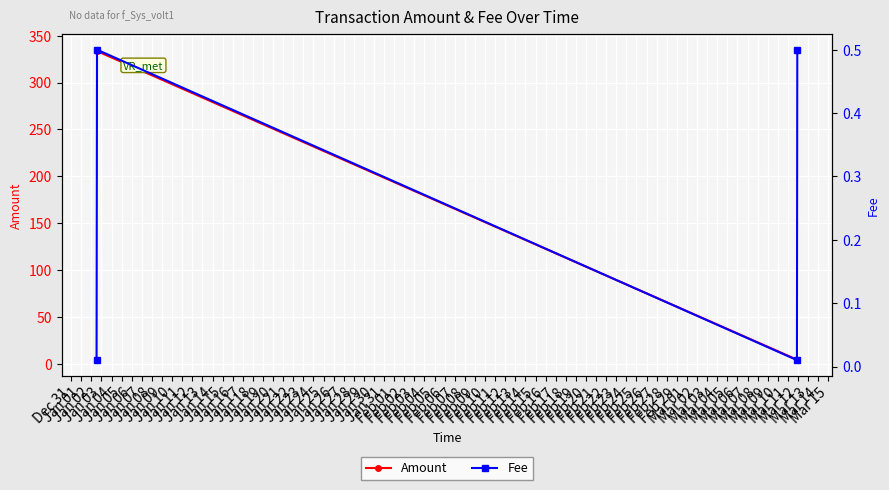

What is the value of the Amount point at the 1st from the left?

335.1